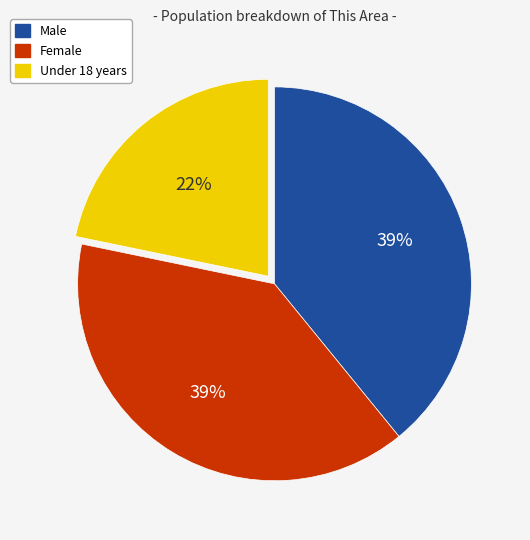

To the nearest percent, what is the combined percentage of Under 18 years and Female?

61%